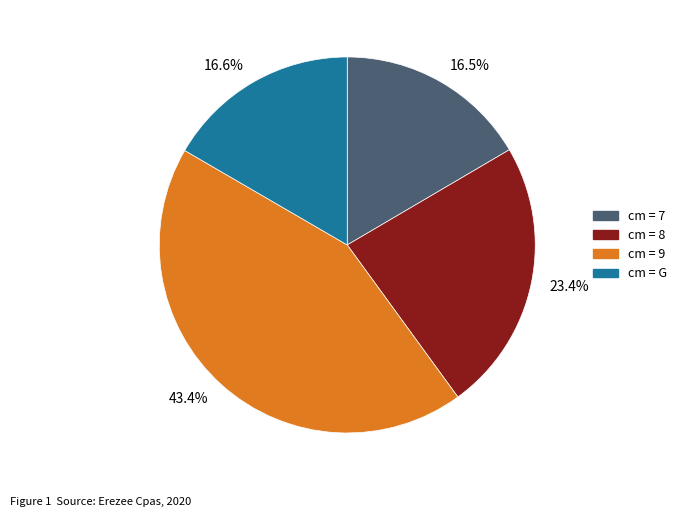

Is there a majority slice in this chart?

No